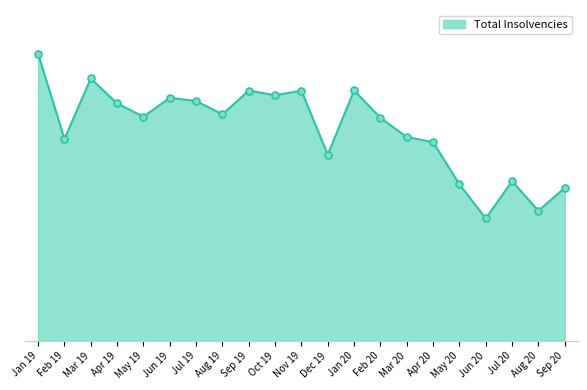

Between Jan 19 and Dec 19, which is larger?

Jan 19